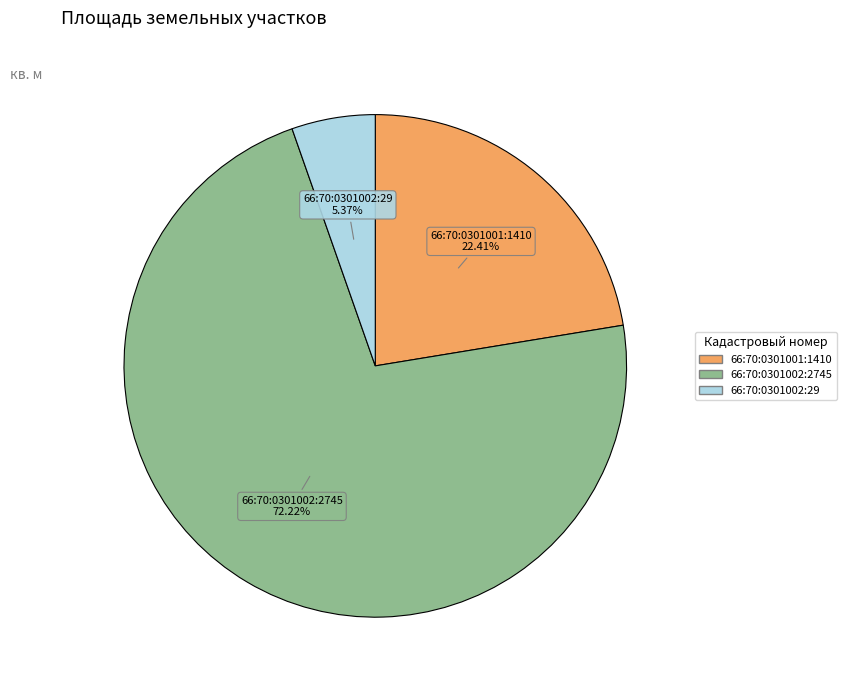

To the nearest percent, what portion does 66:70:0301001:1410 represent?

22%